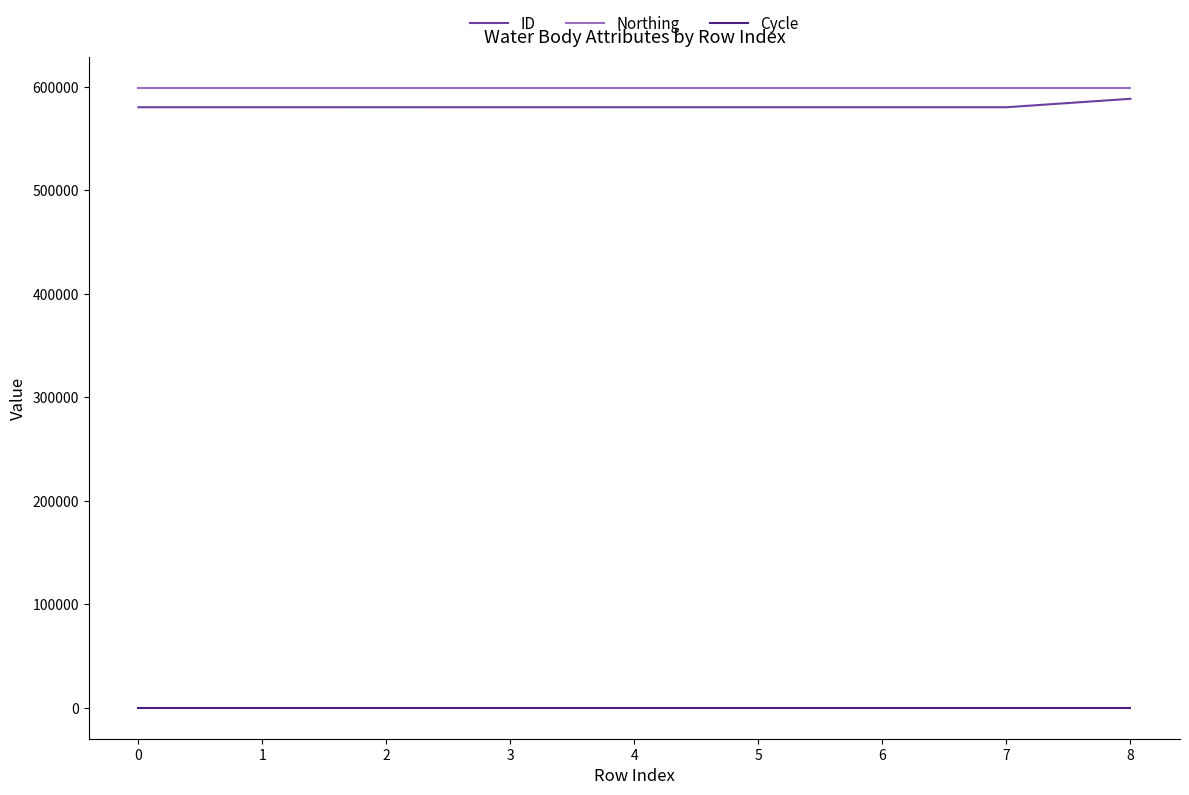

True or false: ID and Northing intersect in this chart.

False